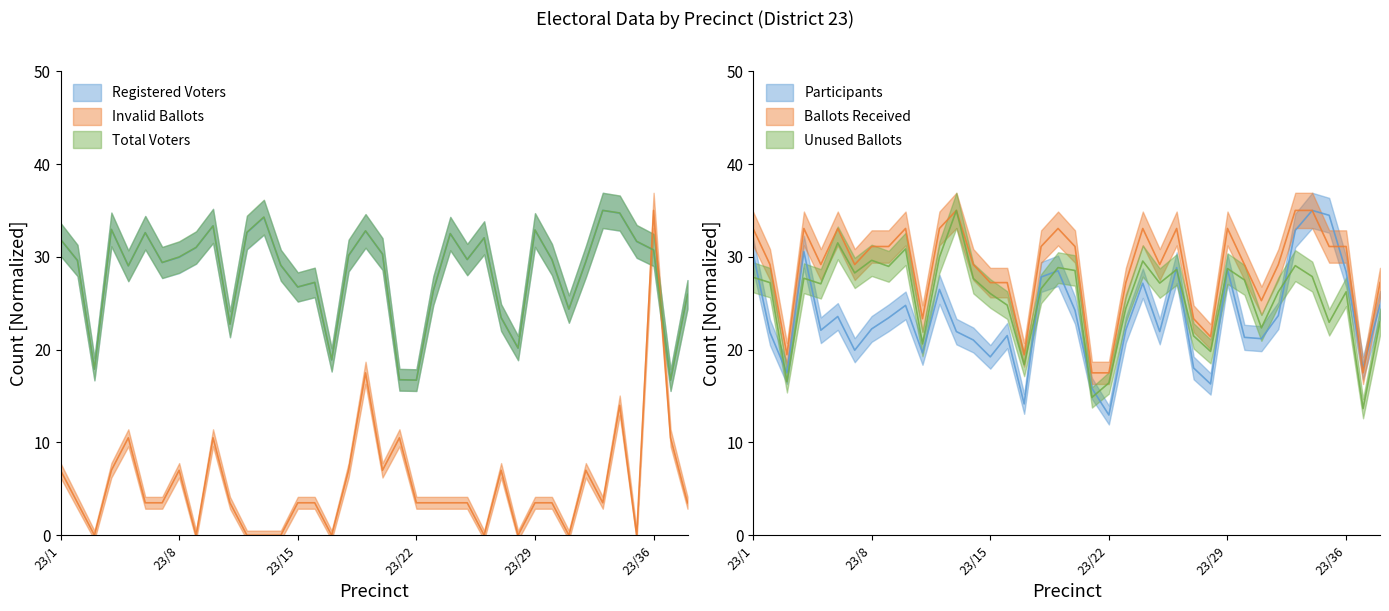

At which label is Participants closest to 23?

23/9